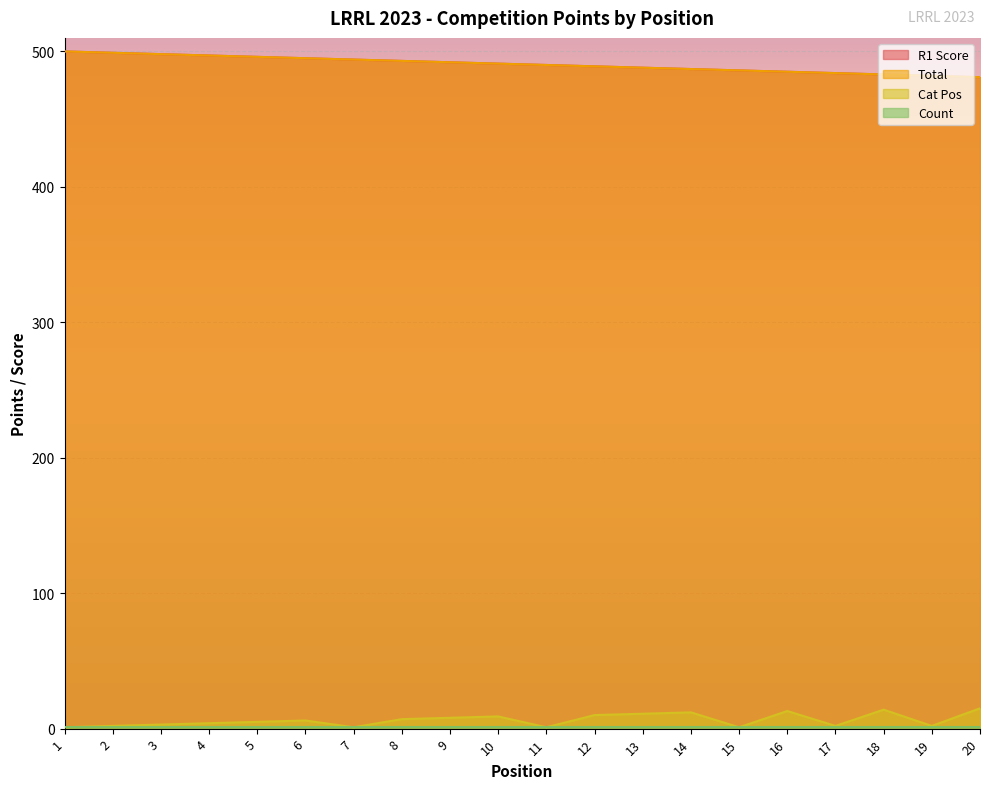

At which category is the sum across all series the highest?

1